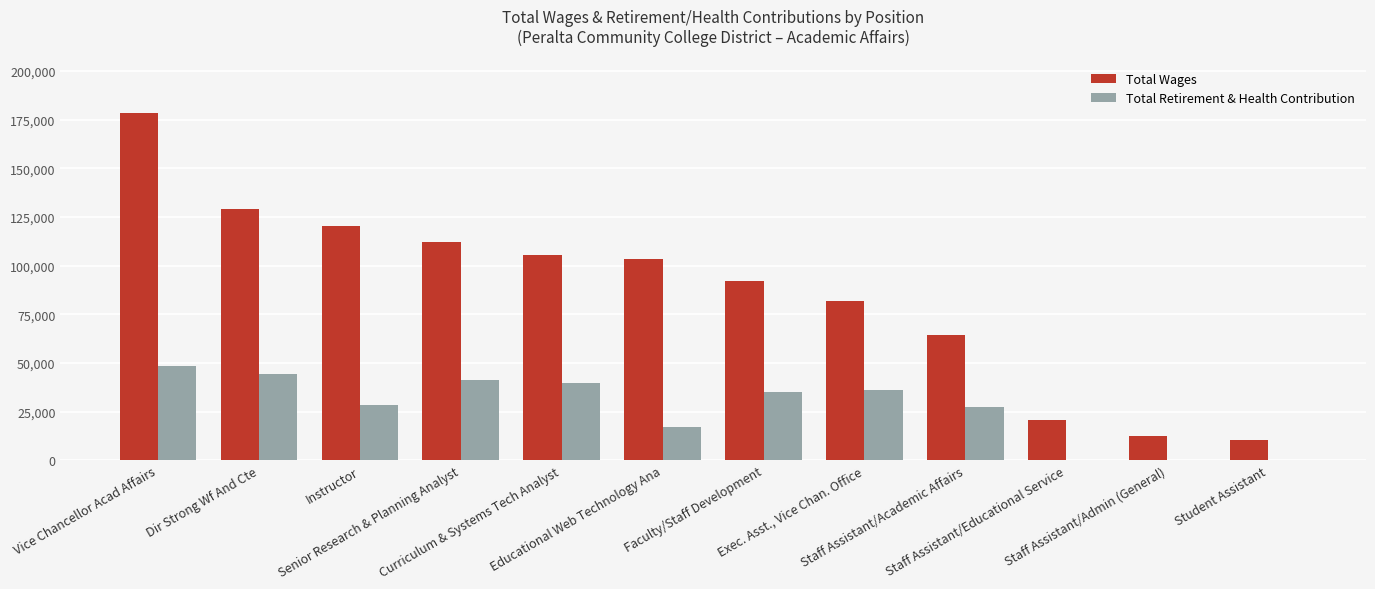

Count the number of categories in the chart.

12